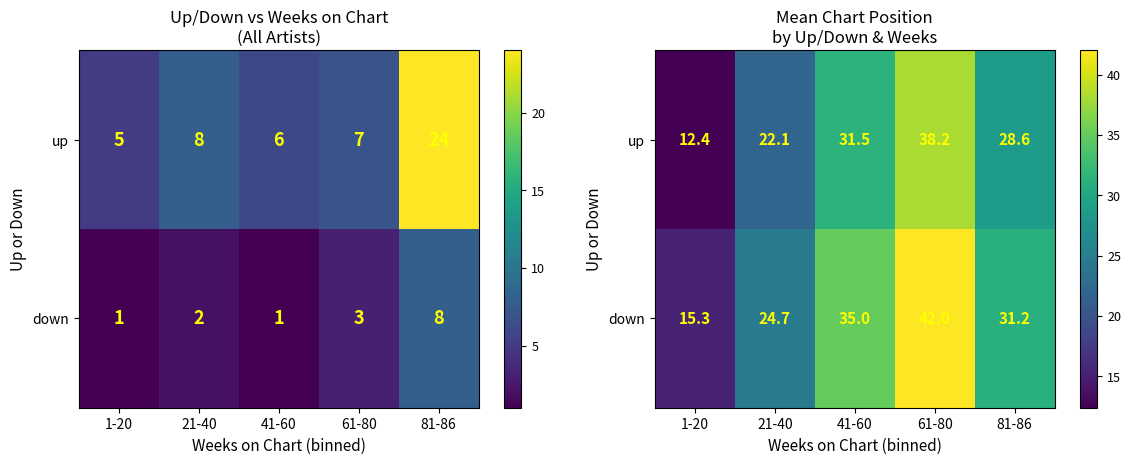

Rank the series by their maximum value, from highest to lowest.

down, up